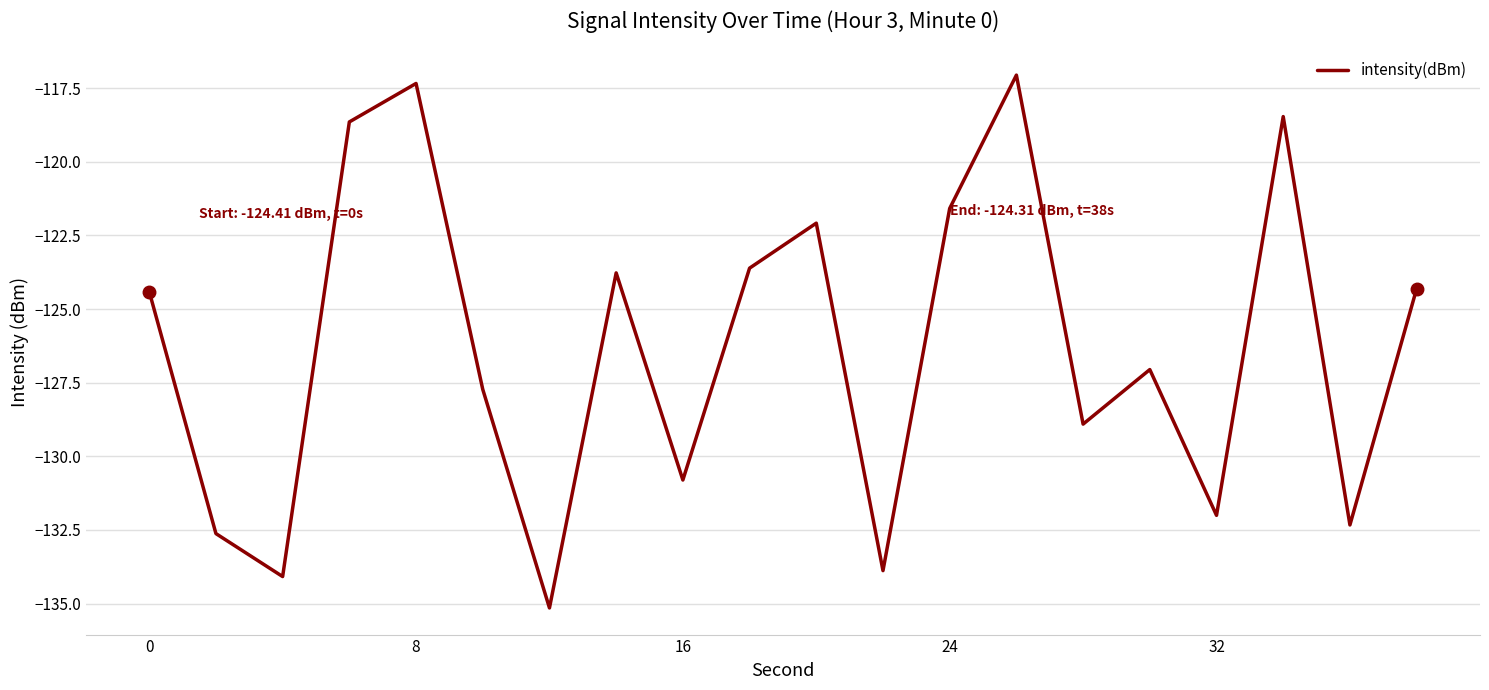

What is the minimum value shown in the chart?

-135.1